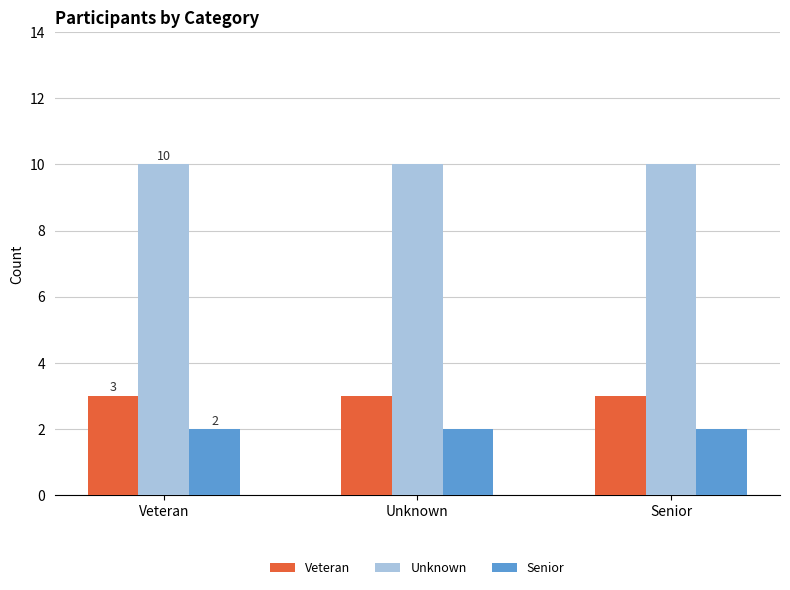

Is the value of Unknown at Unknown greater than the value of Senior at Senior?

Yes